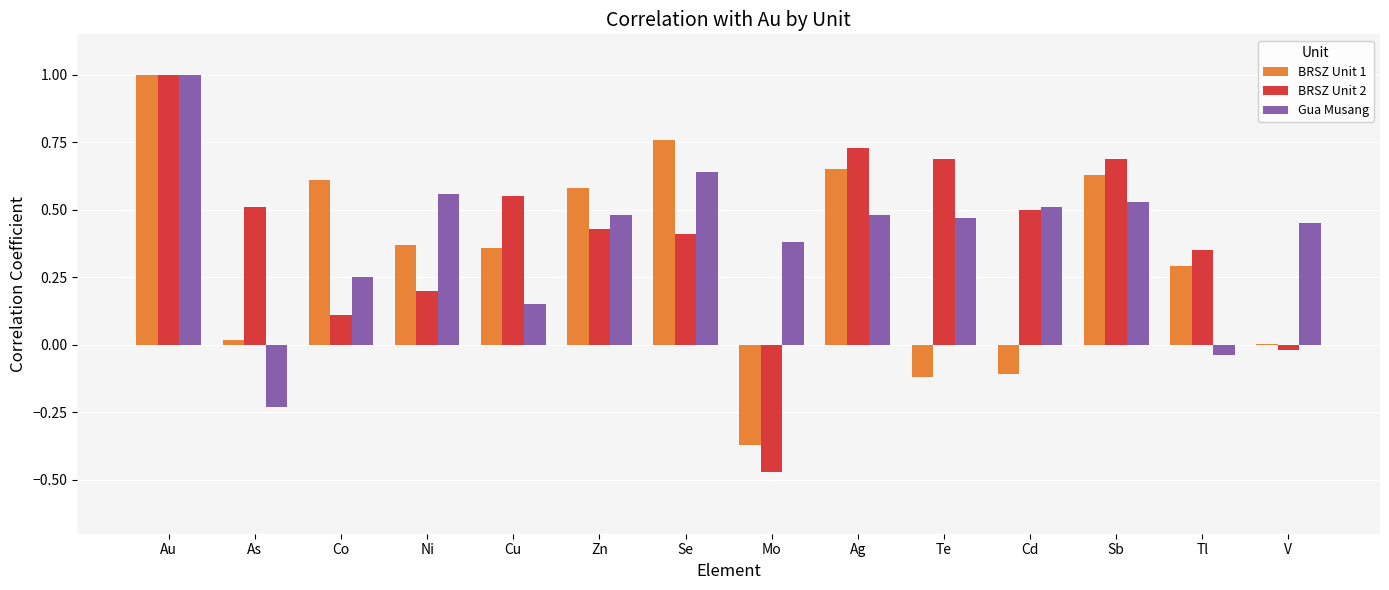

Is the value of BRSZ Unit 1 at As greater than the value of BRSZ Unit 2 at Te?

No